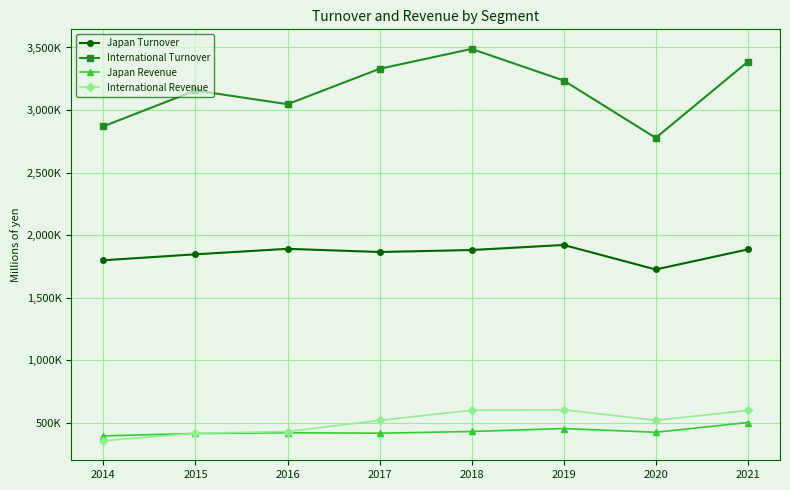

Which has a higher value, 2017 or 2016?

2016